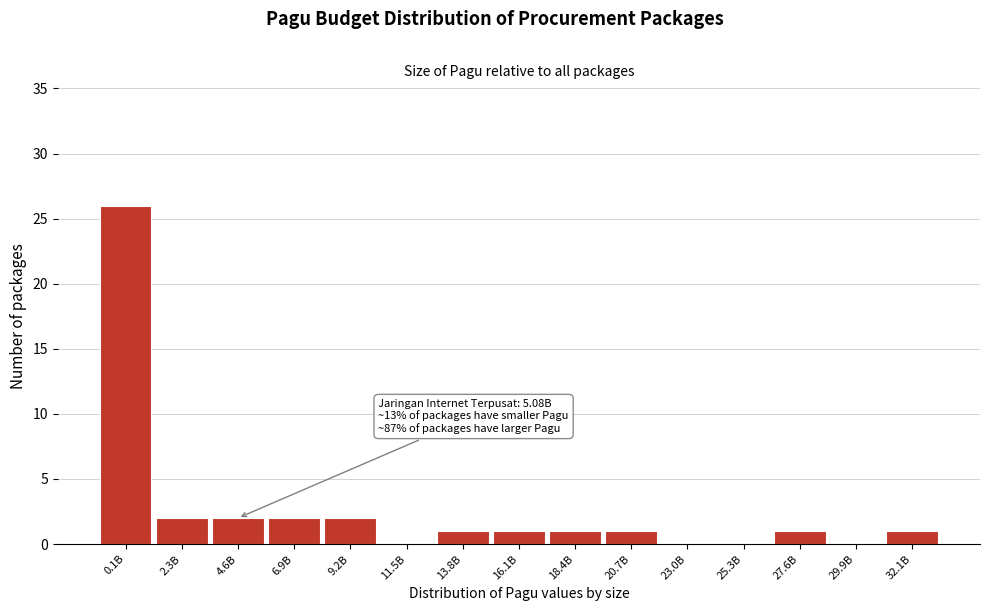

Reading left to right, extract all data points from this chart.

0.1B=26	2.3B=2	4.6B=2	6.9B=2	9.2B=2	11.5B=0	13.8B=1	16.1B=1	18.4B=1	20.7B=1	23.0B=0	25.3B=0	27.6B=1	29.9B=0	32.1B=1